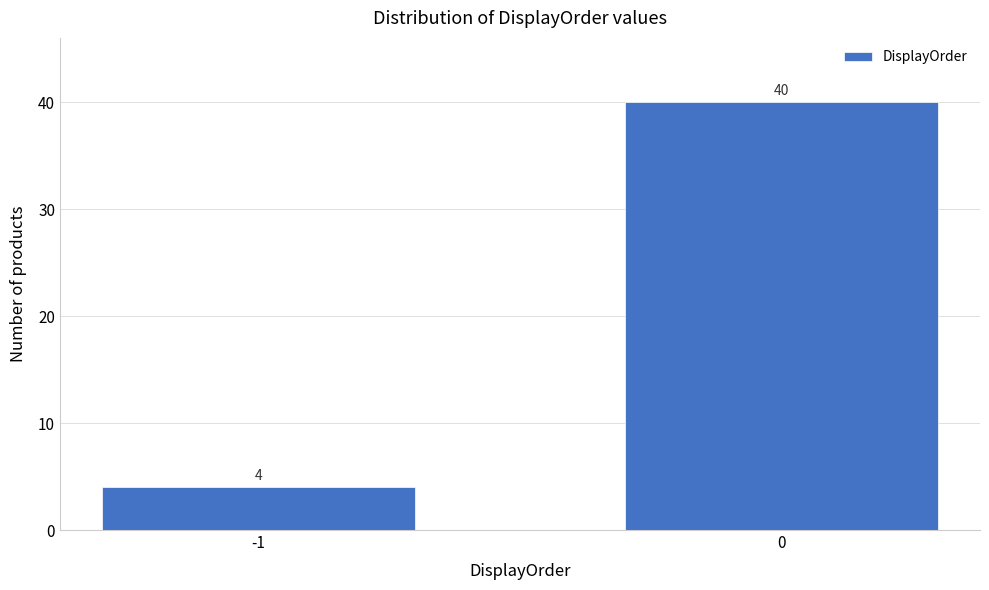

Reading left to right, what are all the values shown in this chart?

-1=4	0=40